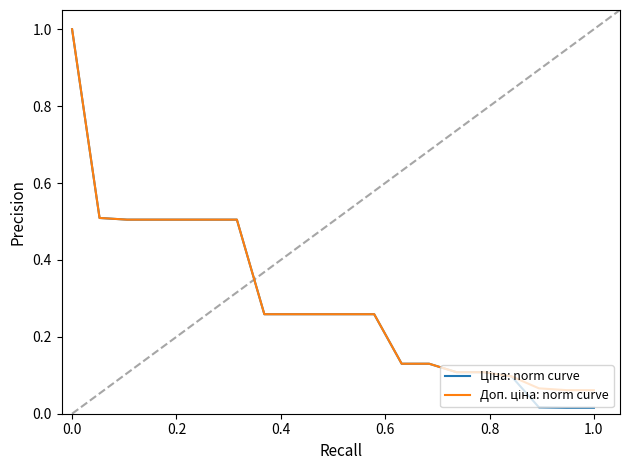

Reading left to right, extract all data points from this chart.

Ціна: norm curve: 1.0	0.5	0.5	0.5	0.5	0.5	0.5	0.3	0.3	0.3	0.3	0.3	0.1	0.1	0.1	0.1	0.1	0.0	0.0	0.0
Доп. ціна: norm curve: 1.0	0.5	0.5	0.5	0.5	0.5	0.5	0.3	0.3	0.3	0.3	0.3	0.1	0.1	0.1	0.1	0.1	0.1	0.1	0.1